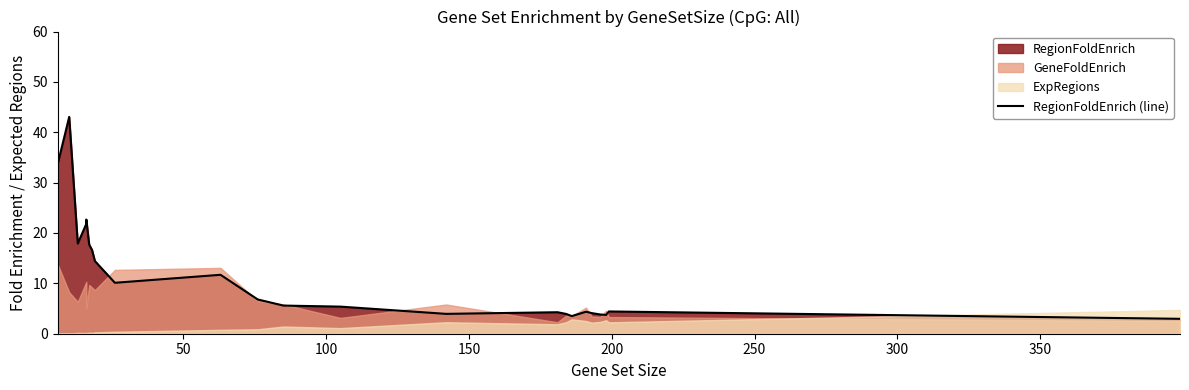

How many lines are shown in the chart?

1